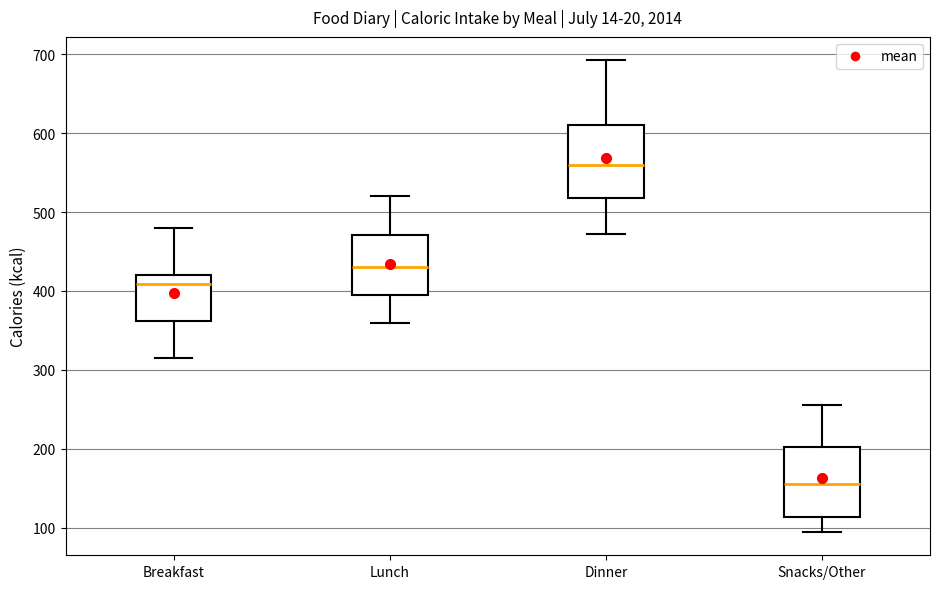

Reading left to right, read every box against the y-axis: the position of its median line, the range the box covers, and the ends of its whiskers. The values are not printed on the chart, so give them approximately, as read against the axis.

Breakfast: median 410, box 360 to 420, whiskers 320 to 480
Lunch: median 430, box 400 to 470, whiskers 360 to 520
Dinner: median 560, box 520 to 610, whiskers 470 to 690
Snacks/Other: median 160, box 110 to 200, whiskers 100 to 260